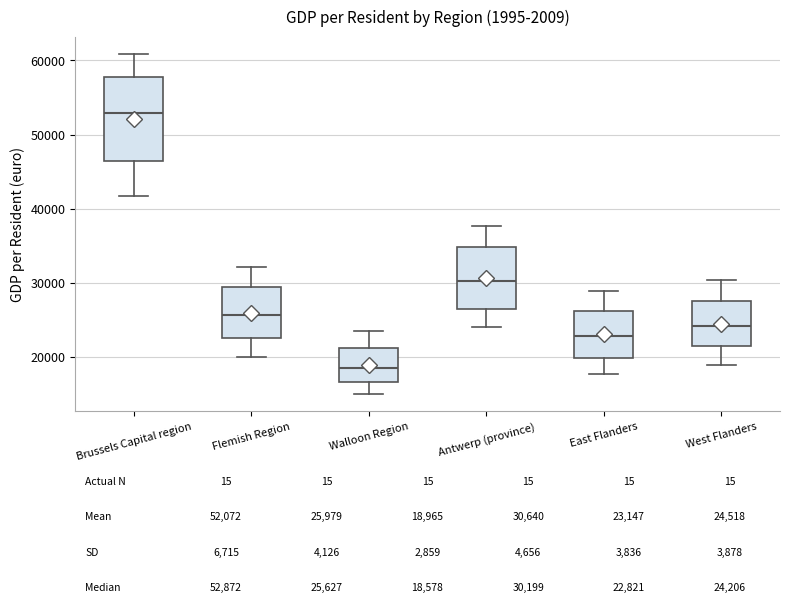

Which box has the lowest median line?

Walloon Region